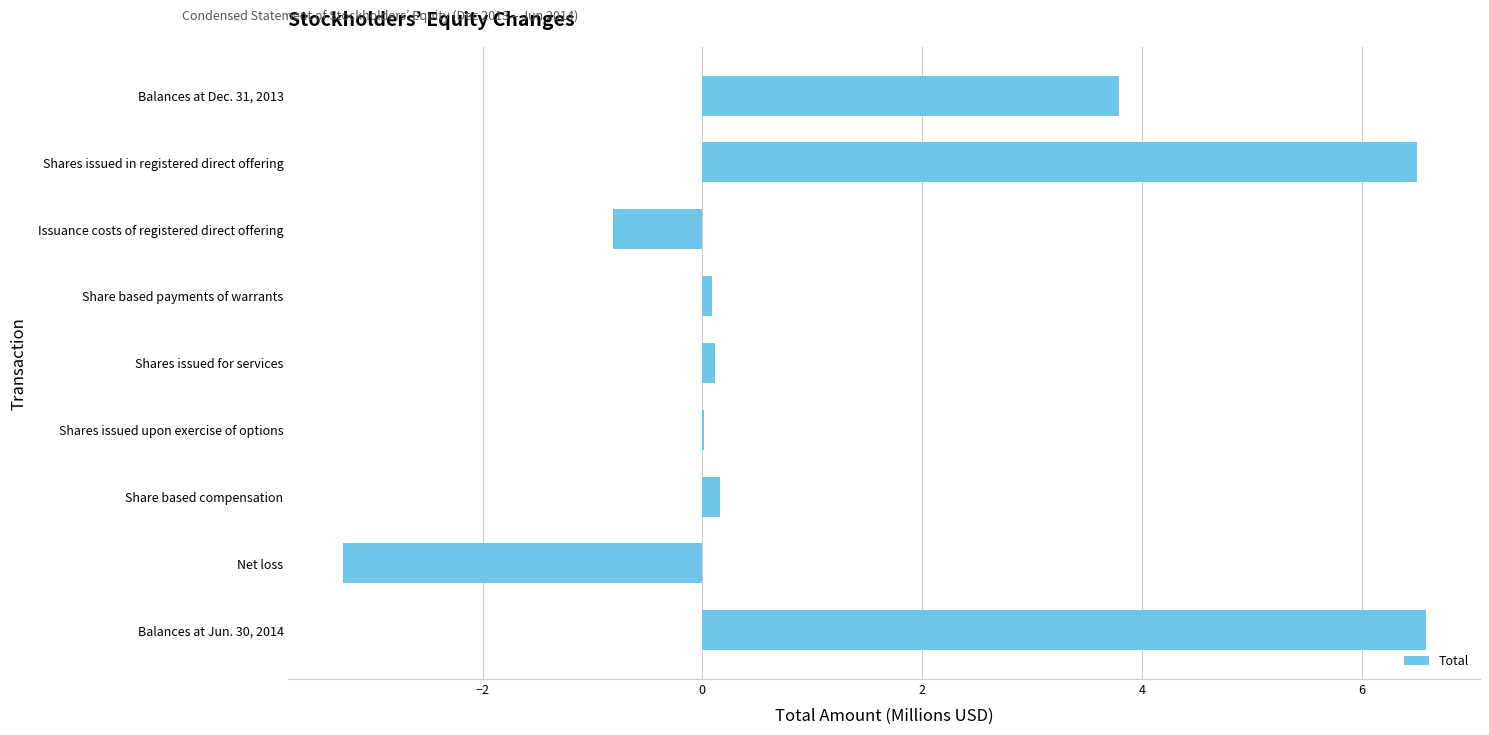

Which has a higher value, Shares issued in registered direct offering or Balances at Dec. 31, 2013?

Shares issued in registered direct offering